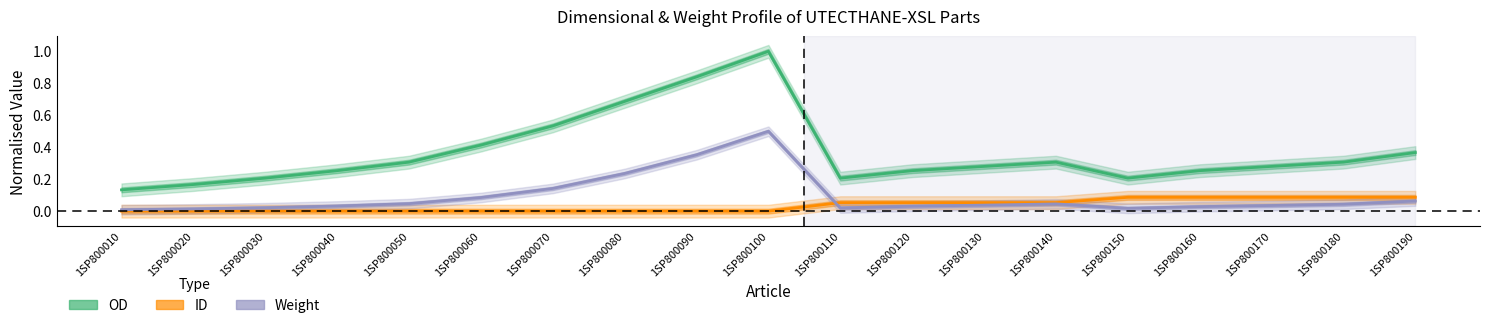

Count the number of data series in this chart.

3